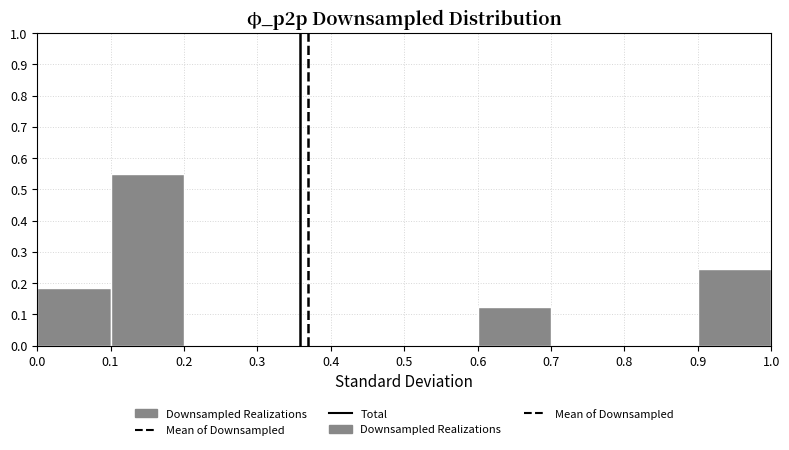

Reading left to right, transcribe this chart: for each bar, give the range it covers on the x-axis and its height. The values are not printed on the chart, so give them approximately, as read against the axis.

0.0 to 0.1: 0.18
0.1 to 0.2: 0.55
0.2 to 0.3: 0
0.3 to 0.4: 0
0.4 to 0.5: 0
0.5 to 0.6: 0
0.6 to 0.7: 0.12
0.7 to 0.8: 0
0.8 to 0.9: 0
0.9 to 1.0: 0.24